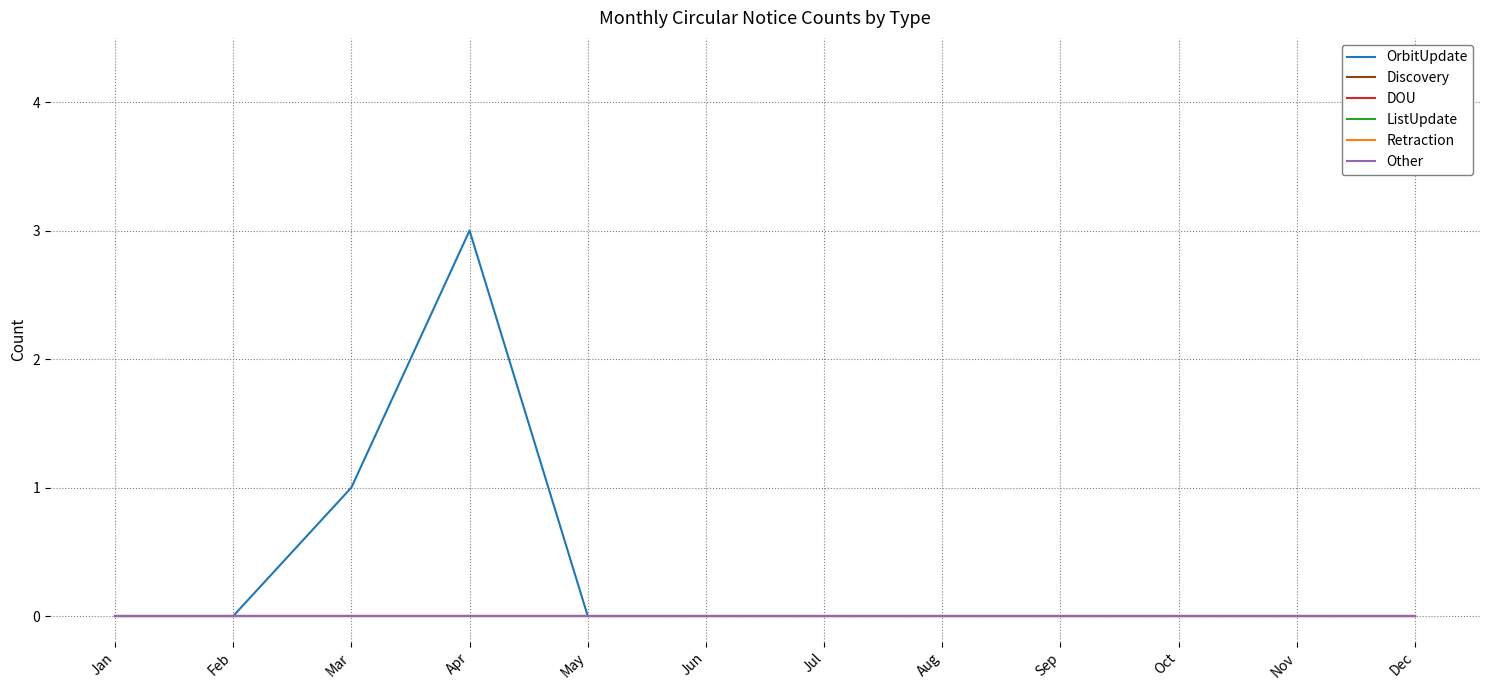

Rank the series by their maximum value, from lowest to highest.

Discovery, DOU, ListUpdate, Retraction, Other, OrbitUpdate